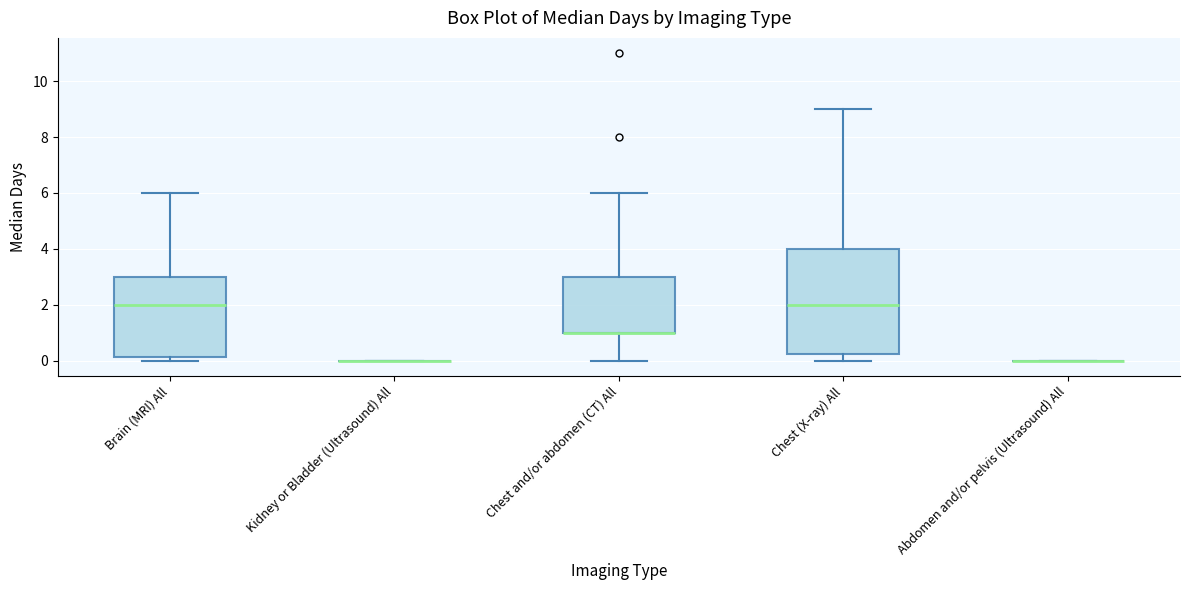

Reading left to right, transcribe this box plot: for each box, give where its median line is, the range the box spans, and where its two whiskers end, as read against the y-axis. The values are not printed on the chart, so give them approximately, as read against the axis.

Brain (MRI) All: median 2.0, box 0.2 to 3.0, whiskers 0.0 to 6.0
Kidney or Bladder (Ultrasound) All: box collapsed to a line at 0.0, whiskers 0.0 to 0.0
Chest and/or abdomen (CT) All: median 1.0 (drawn on the box's lower edge), box 1.0 to 3.0, whiskers 0.0 to 6.0
Chest (X-ray) All: median 2.0, box 0.2 to 4.0, whiskers 0.0 to 9.0
Abdomen and/or pelvis (Ultrasound) All: box collapsed to a line at 0.0, whiskers 0.0 to 0.0